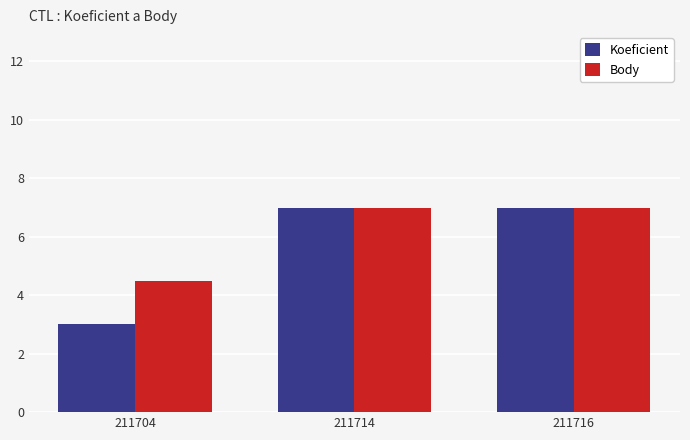

Rank the series by their average value, from highest to lowest.

Body, Koeficient